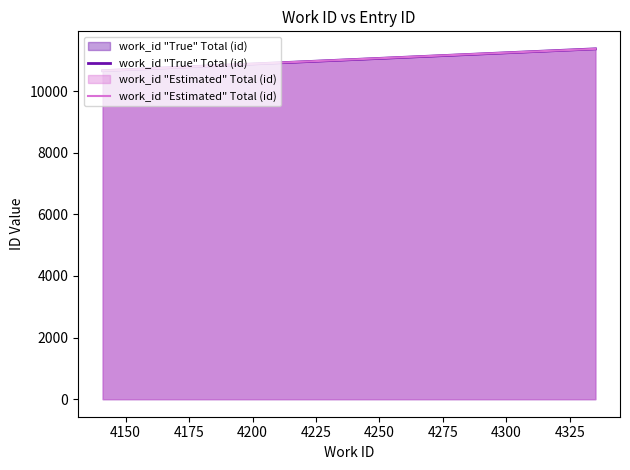

At which label is the value closest to 11013?

4168